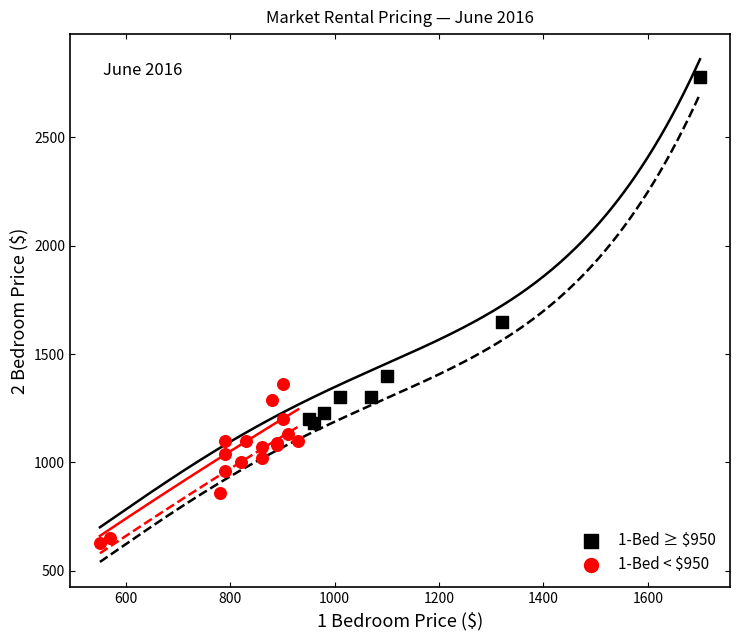

Which series reaches the minimum Y coordinate?

1-Bed < $950